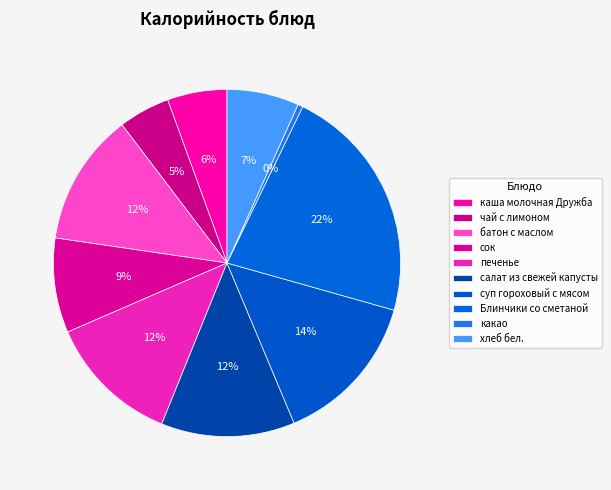

Count the number of slices in the pie.

10